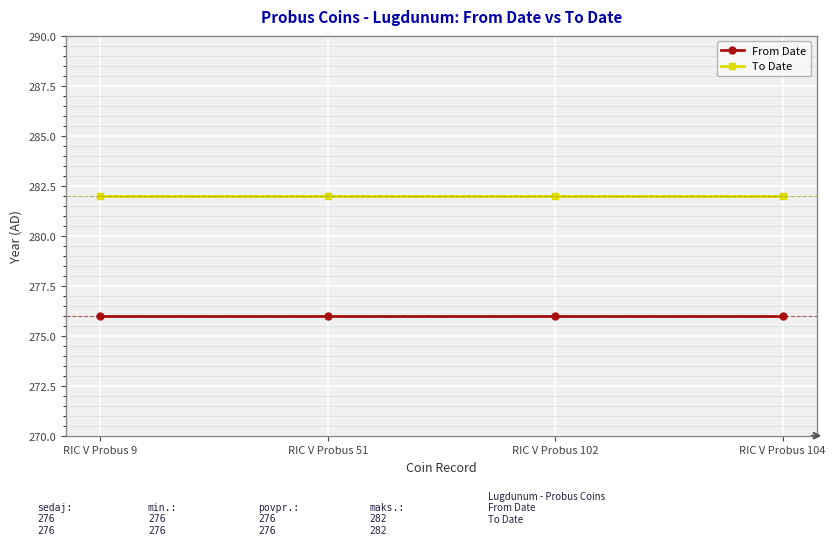

What is the difference between the highest and lowest values at RIC V Probus 9?

6